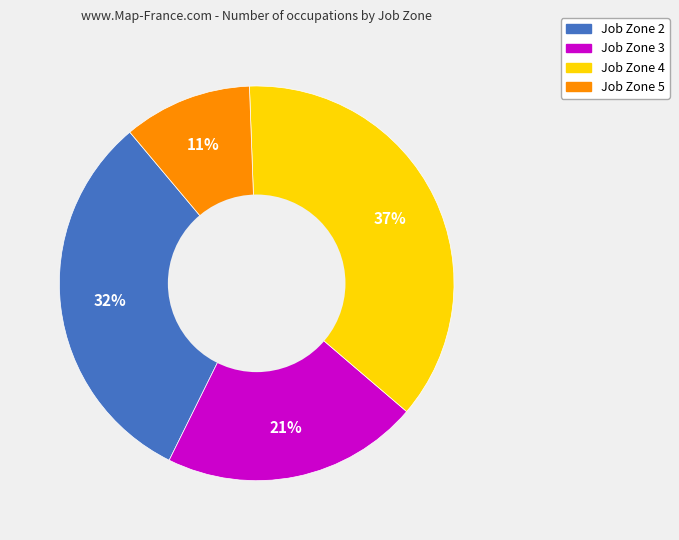

Is there a majority slice in this chart?

No